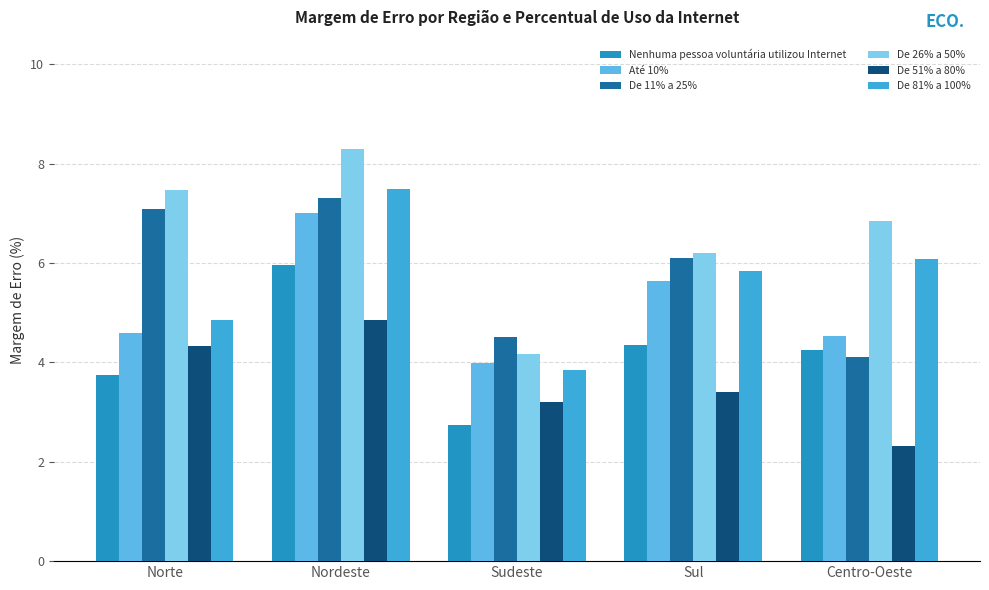

What is the highest value of the De 51% a 80% series?

4.9